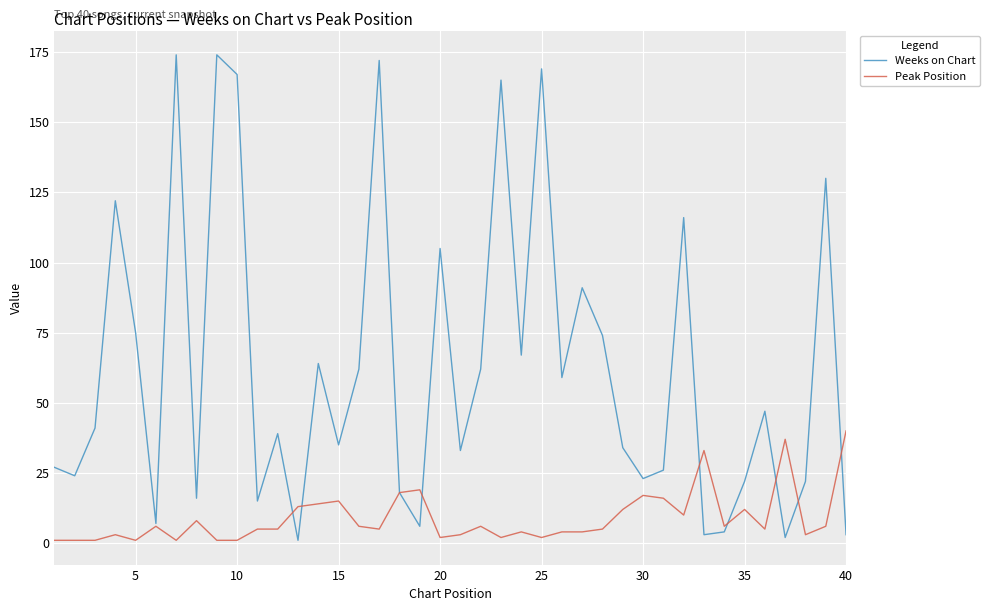

List the series in order of their peak value, highest first.

Weeks on Chart, Peak Position